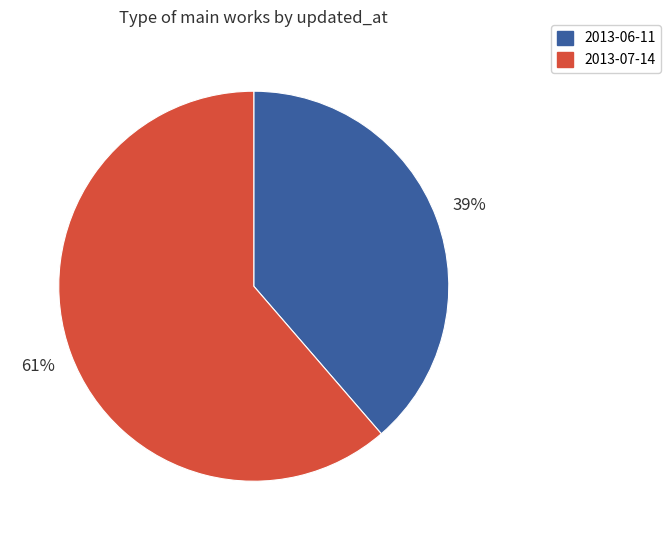

Rank the categories by value from highest to lowest.

2013-07-14, 2013-06-11